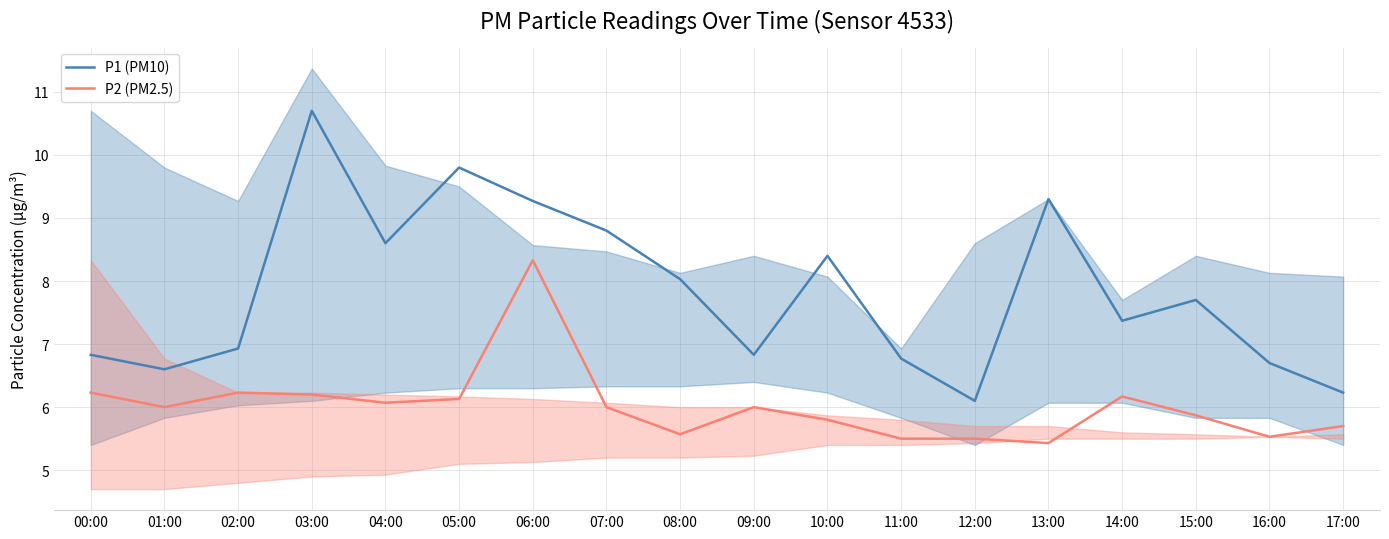

Rank the series at 01:00 from lowest to highest value.

P2 (PM2.5), P1 (PM10)